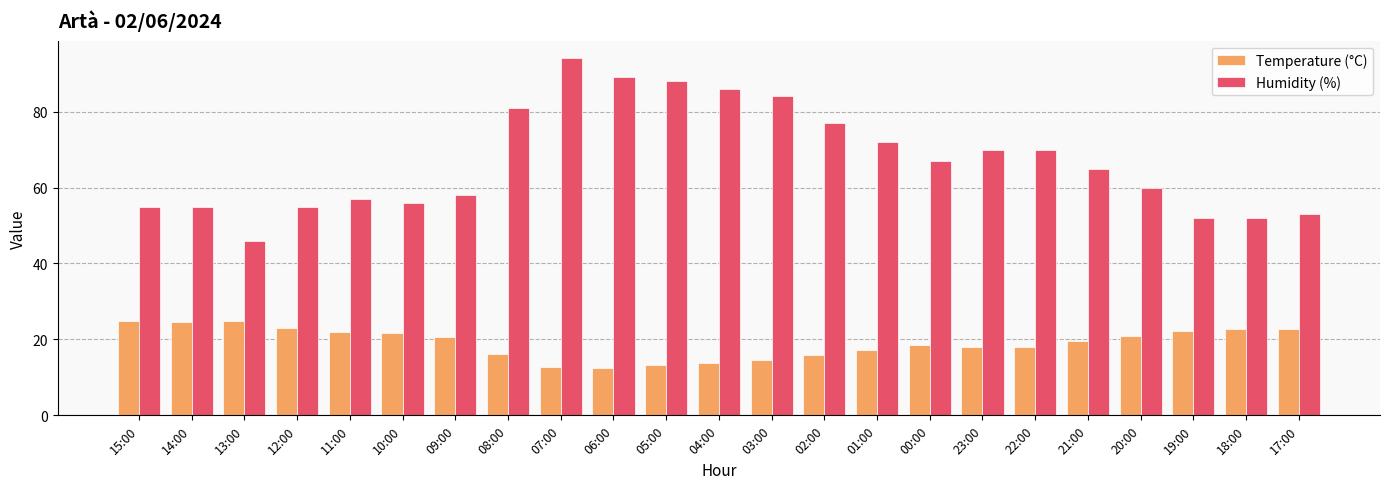

What is the difference between the maximum and second lowest values in the Humidity (%) series?

42.0